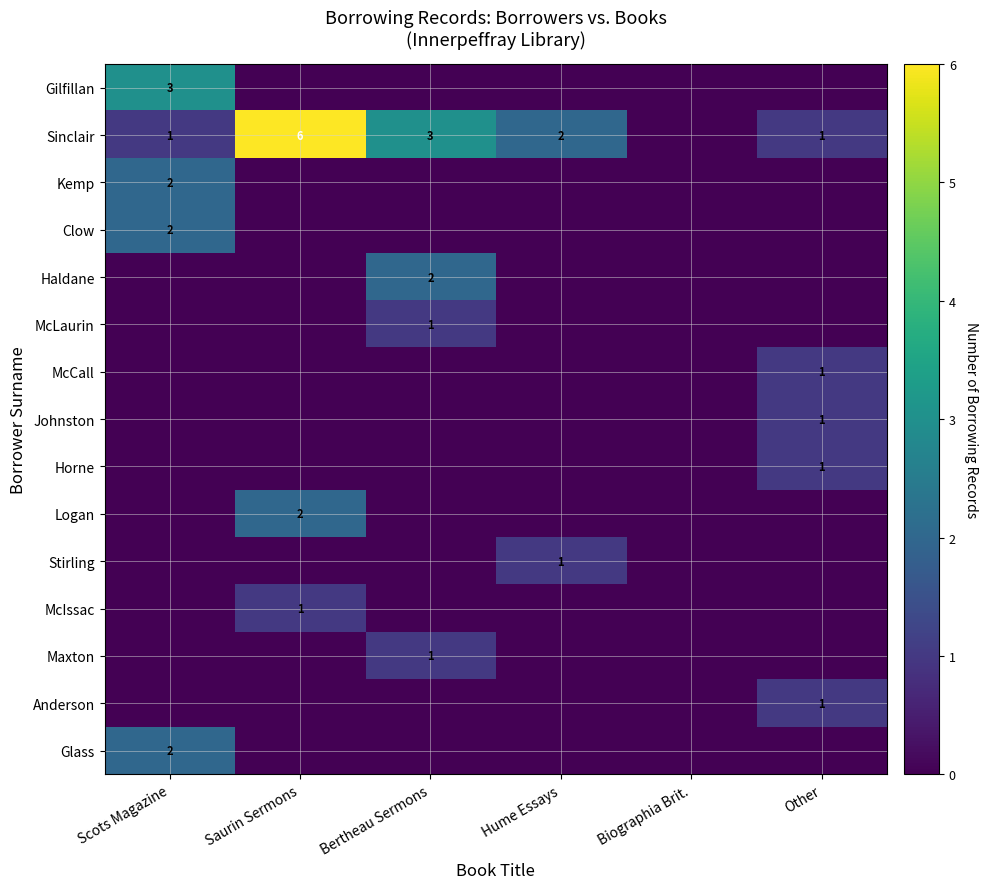

The value of McIssac at Biographia Brit. is 1. True or false?

False